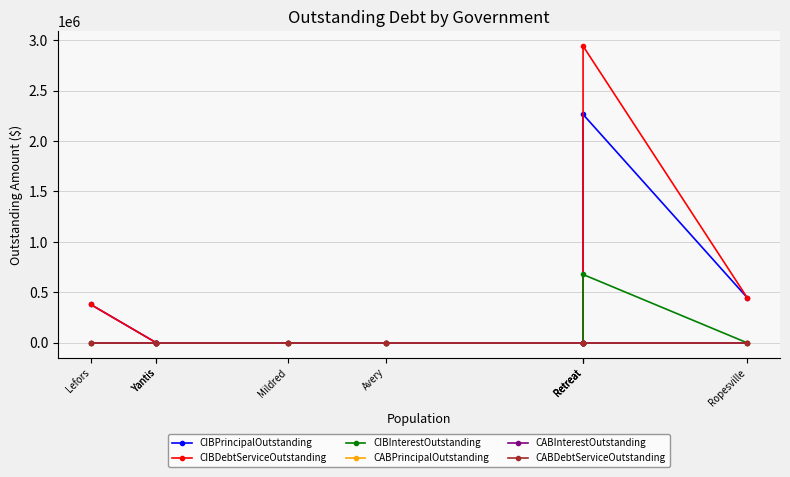

Is it true that CIBPrincipalOutstanding equals -900377.0 at Avery?

False